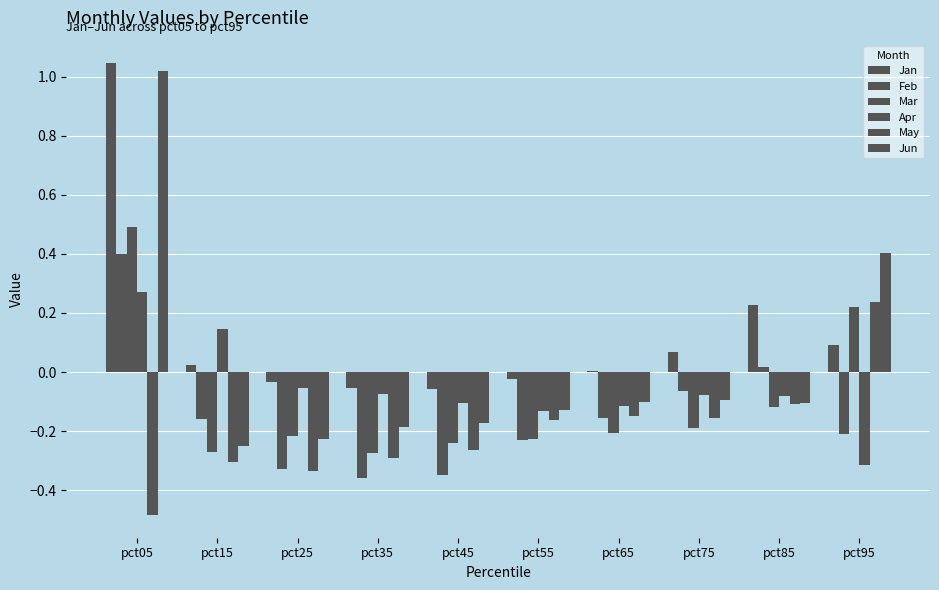

List the series in order of their peak value, highest first.

Jan, Jun, Mar, Feb, Apr, May